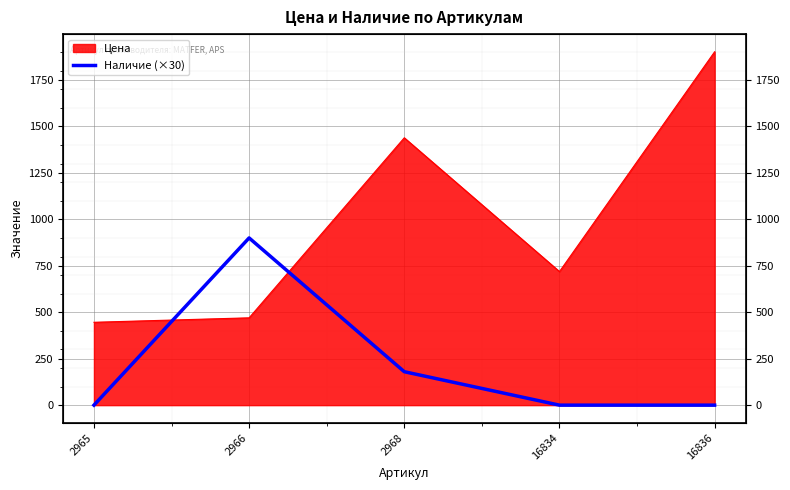

Does the chart display data point markers on the line(s)?

No